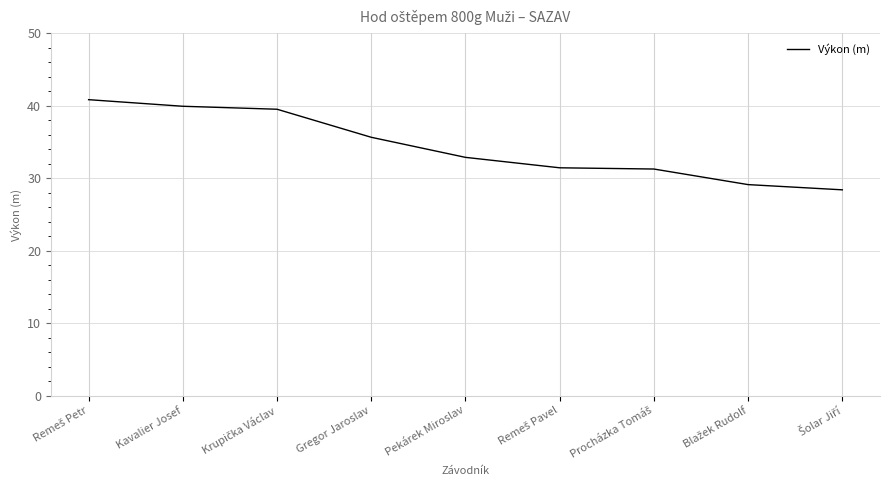

What is the difference between the maximum and minimum values?

12.4